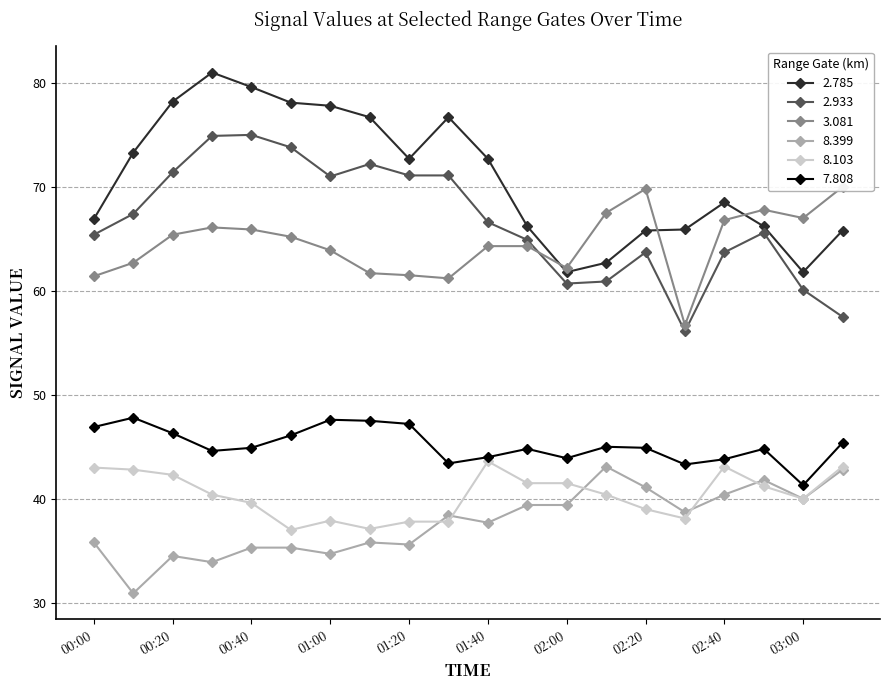

What is the average value of the 3.081 series?

64.6